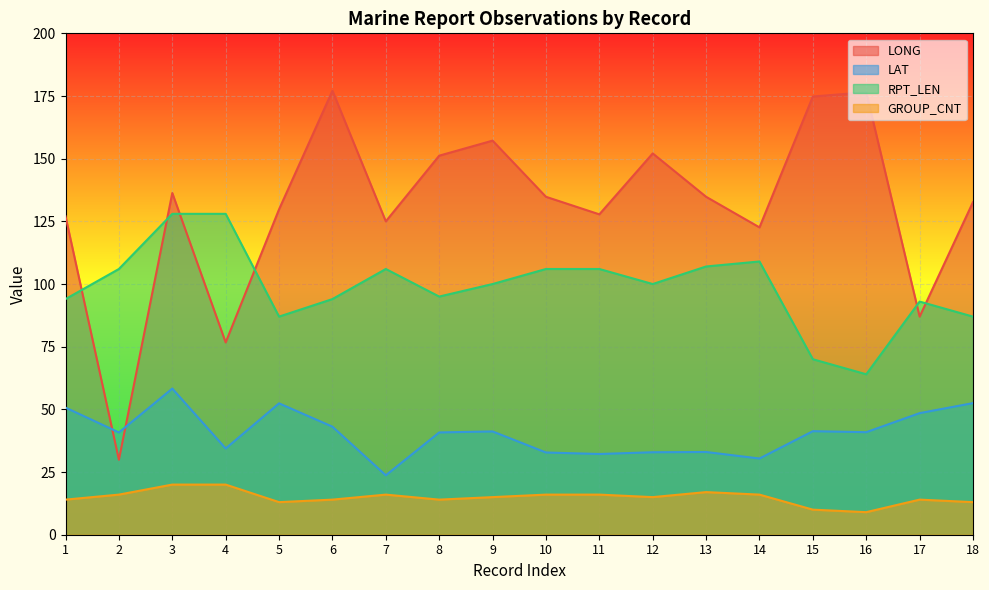

What value does the LAT series have at 17?

48.5